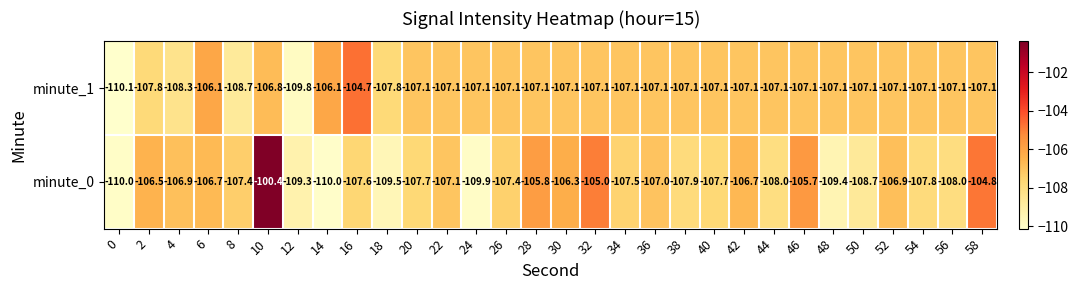

What is the total value across all series at 28?

-212.9